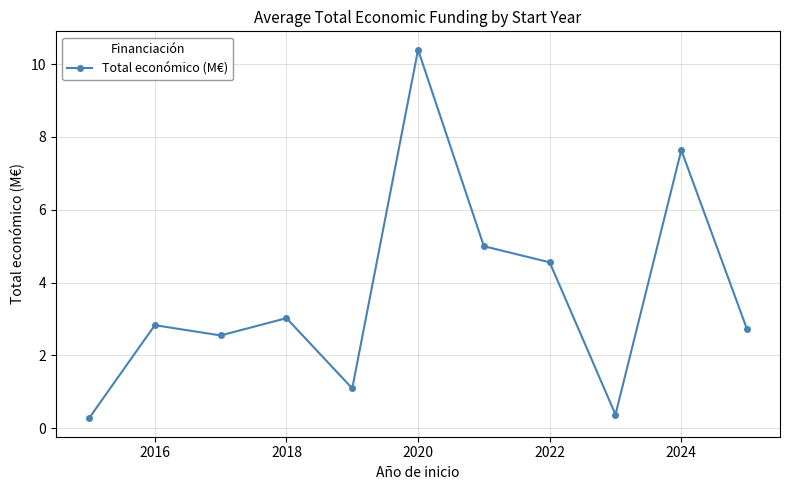

How many lines are shown in the chart?

1